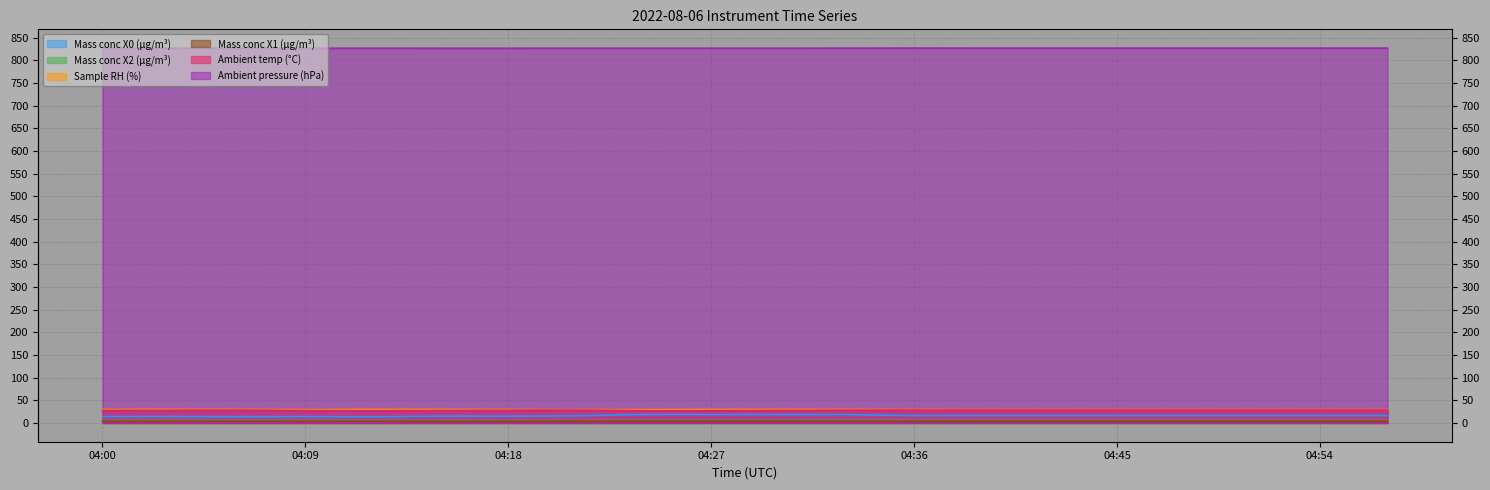

True or false: Ambient pressure (hPa) and Ambient temp (°C) intersect in this chart.

False